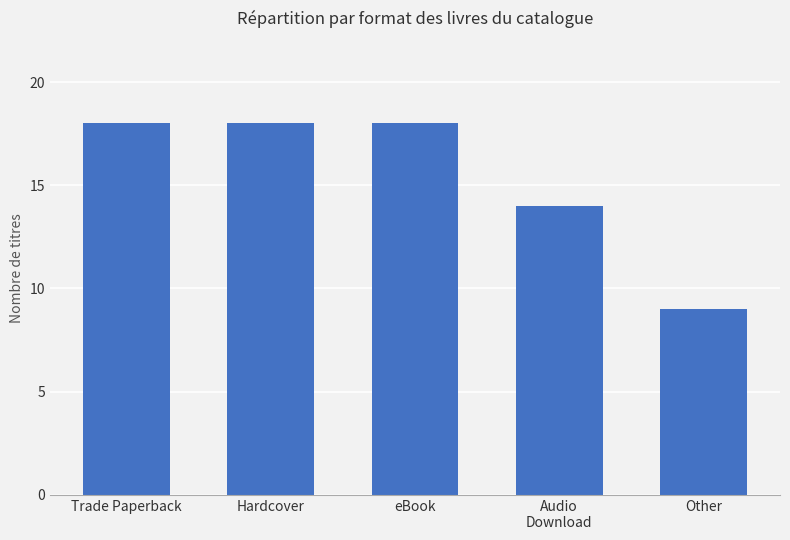

Between Other and Audio
Download, which is larger?

Audio
Download